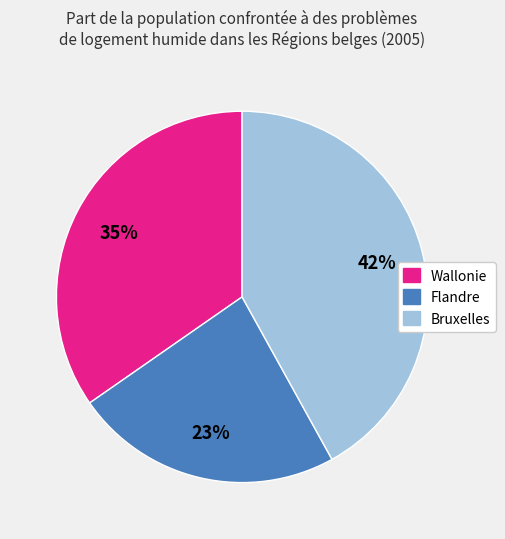

To the nearest percent, what is the difference between the Flandre and Bruxelles slice percentages?

19%